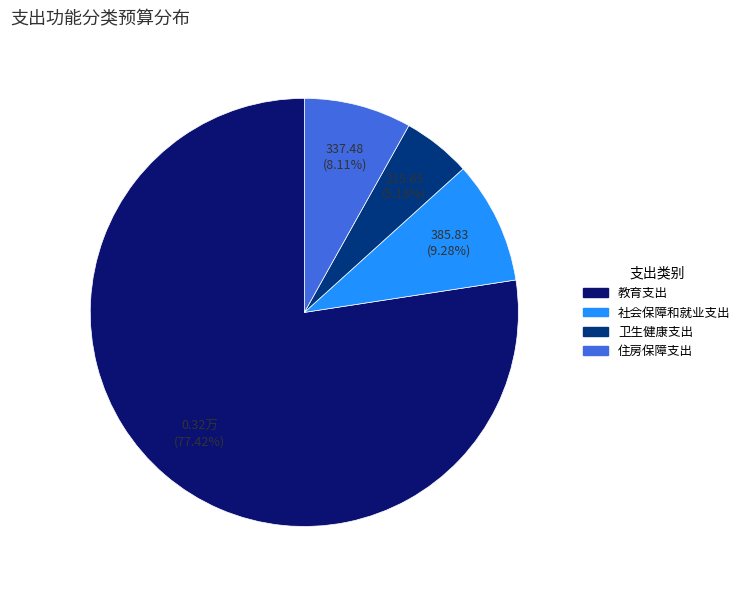

What is the majority slice?

教育支出